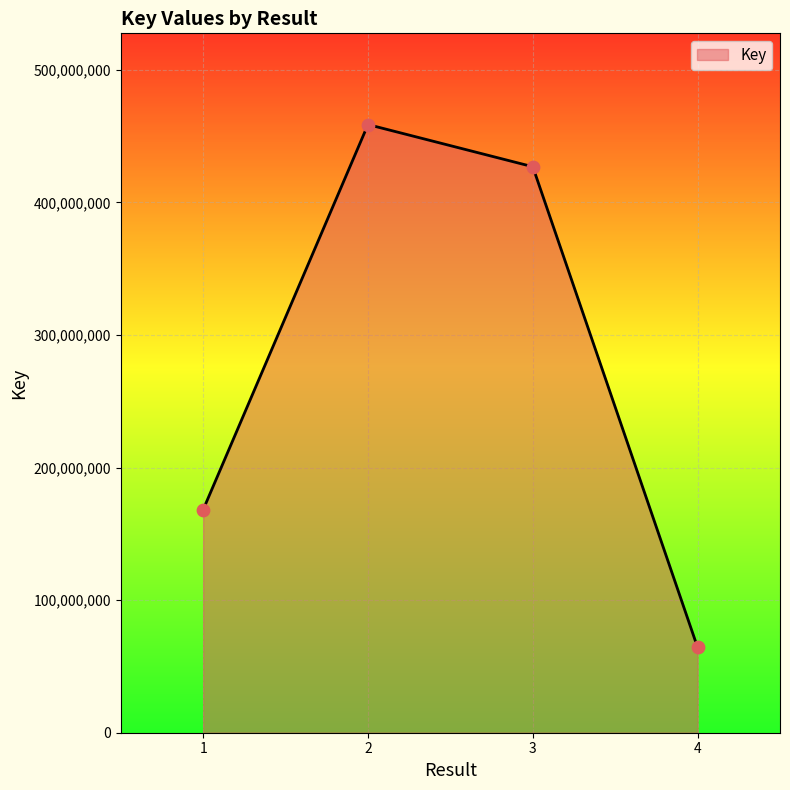

What is the change in value from 2 to 4?

-394405983